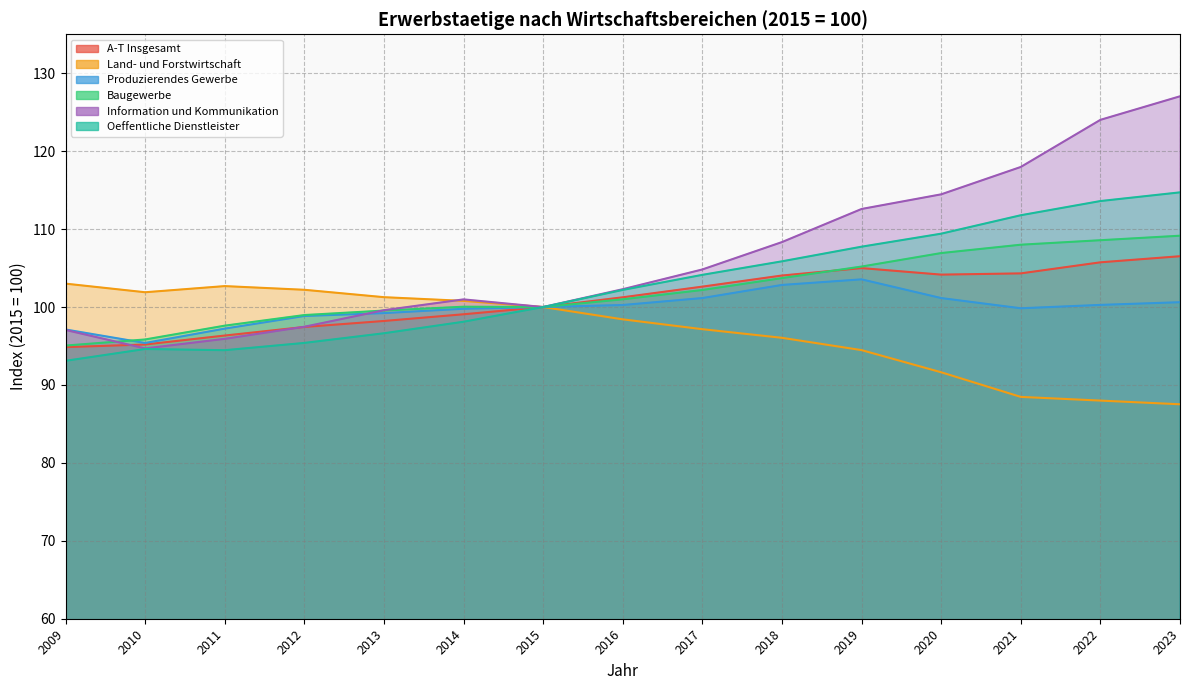

What is the value of the Produzierendes Gewerbe point at the 9th from the left?

101.2